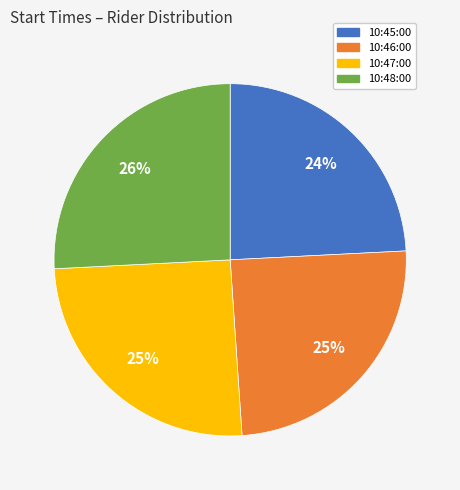

How many slices are in this pie chart?

4